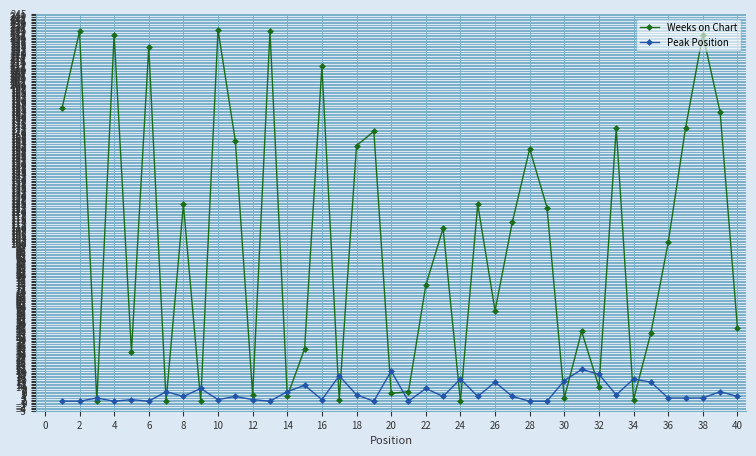

Which series has the widest spread of values?

Weeks on Chart